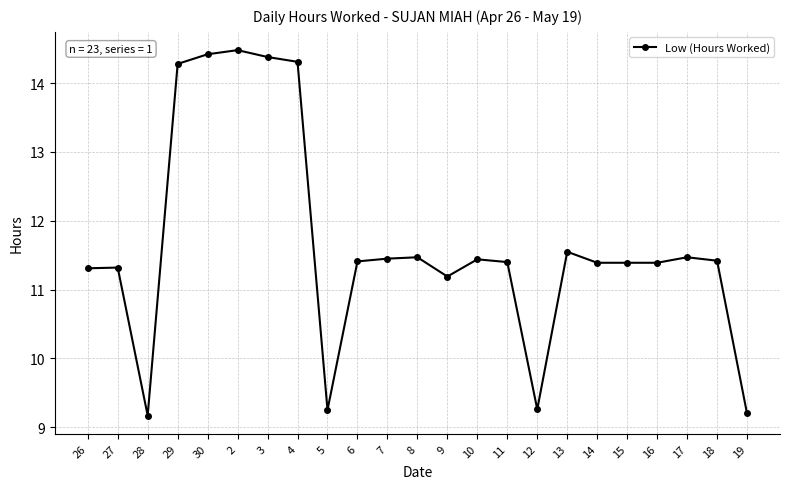

What is the sum of the values at 6 and 19?

20.6